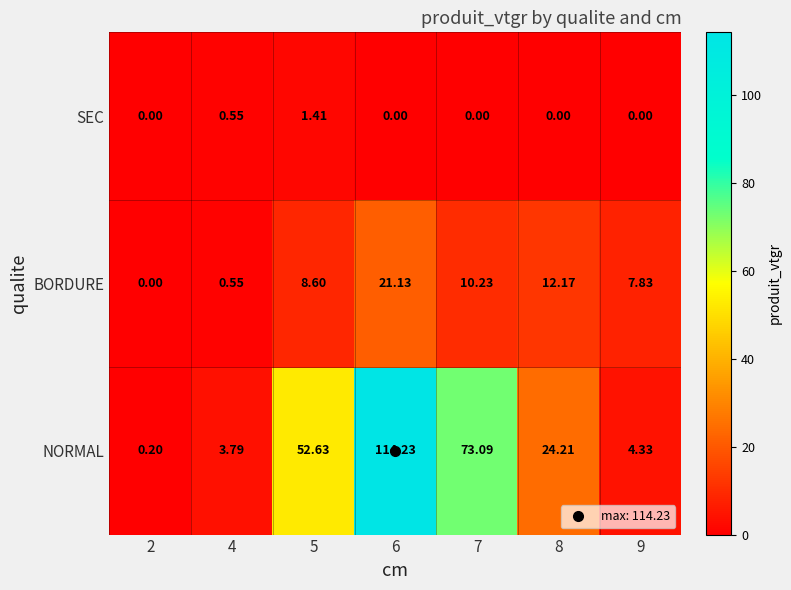

What is the total value across all series at 5?

62.6